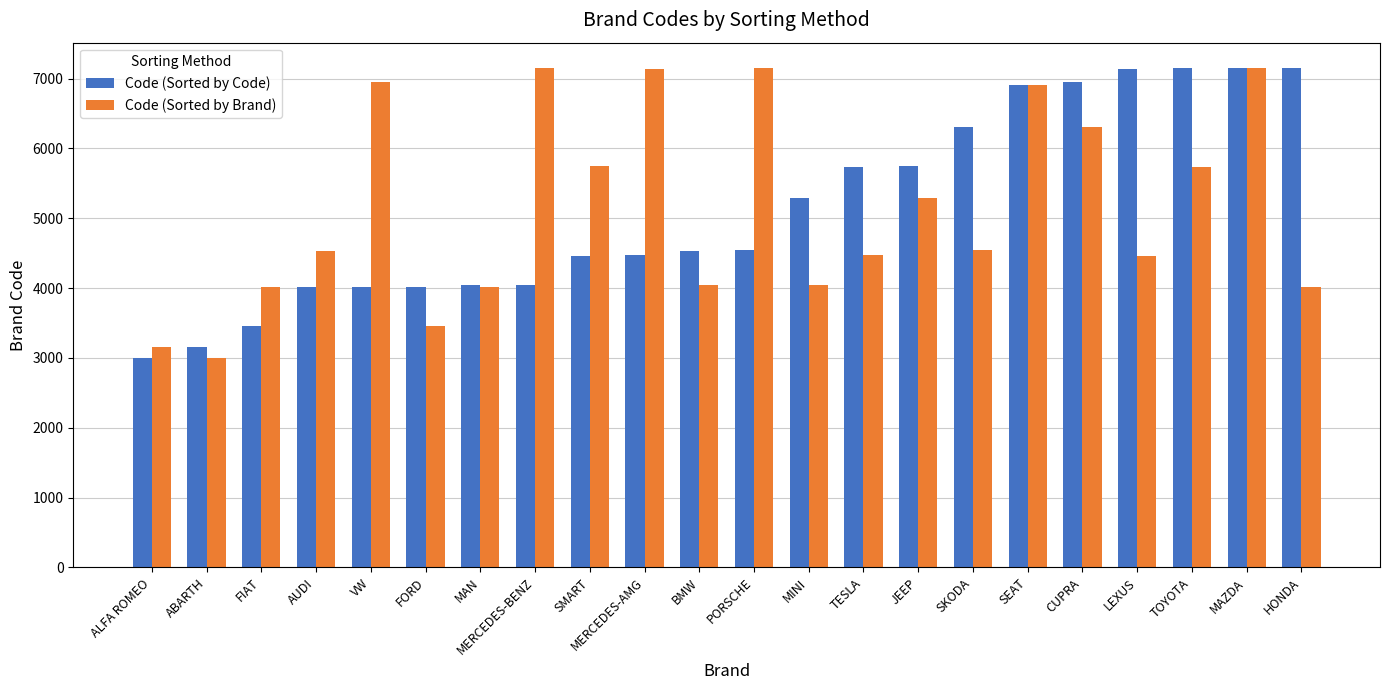

How many bars are there in total?

44